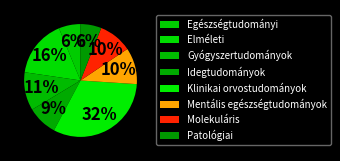

What is the largest slice in the pie chart?

Klinikai orvostudományok